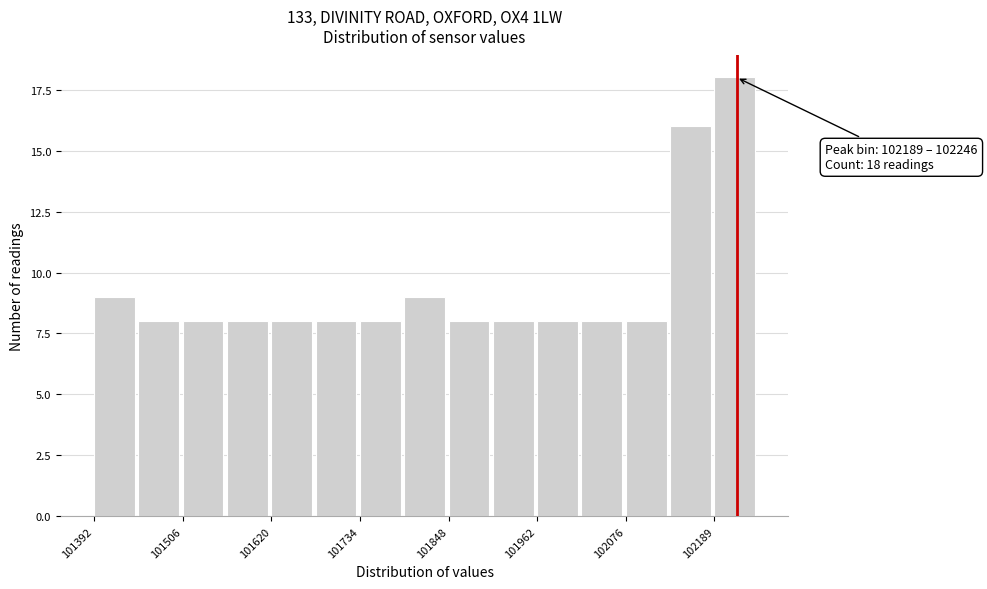

Read against the x-axis, roughly where is the centre of the tallest bar?

102220